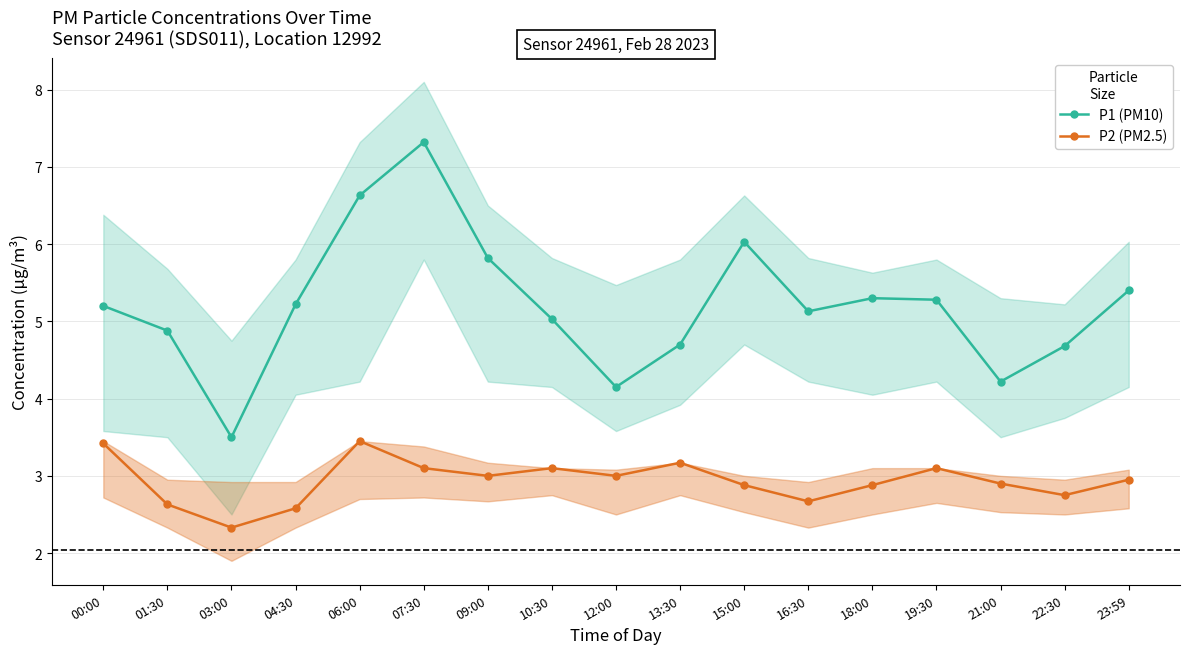

True or false: P2 (PM2.5) has a value of 5.4 at 06:00.

False